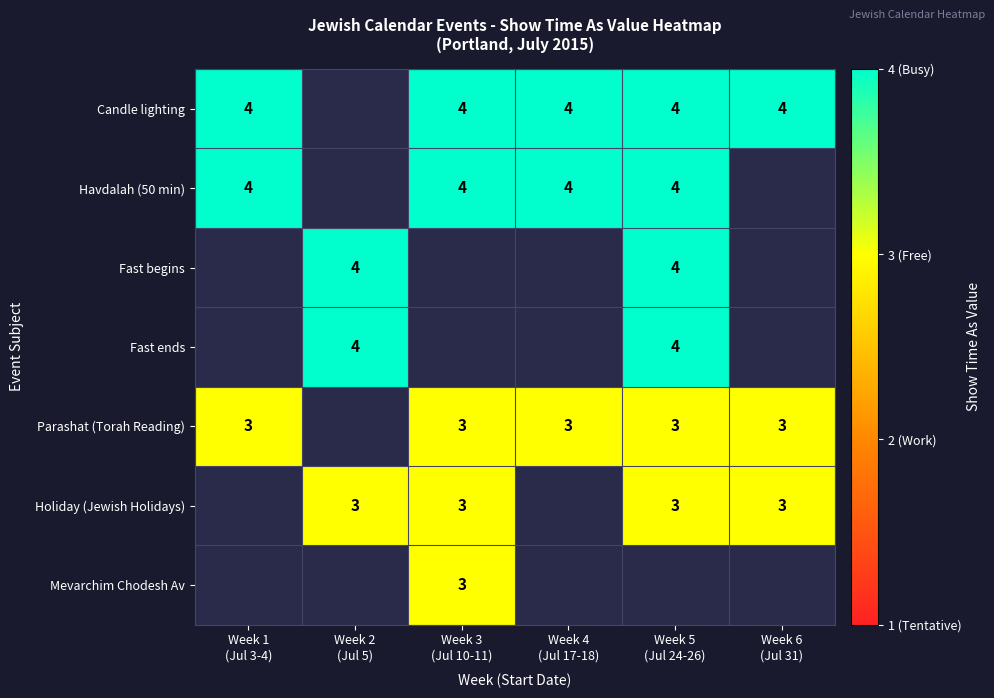

Between Week 5
(Jul 24-26) and Week 4
(Jul 17-18), which is larger?

Week 5
(Jul 24-26)